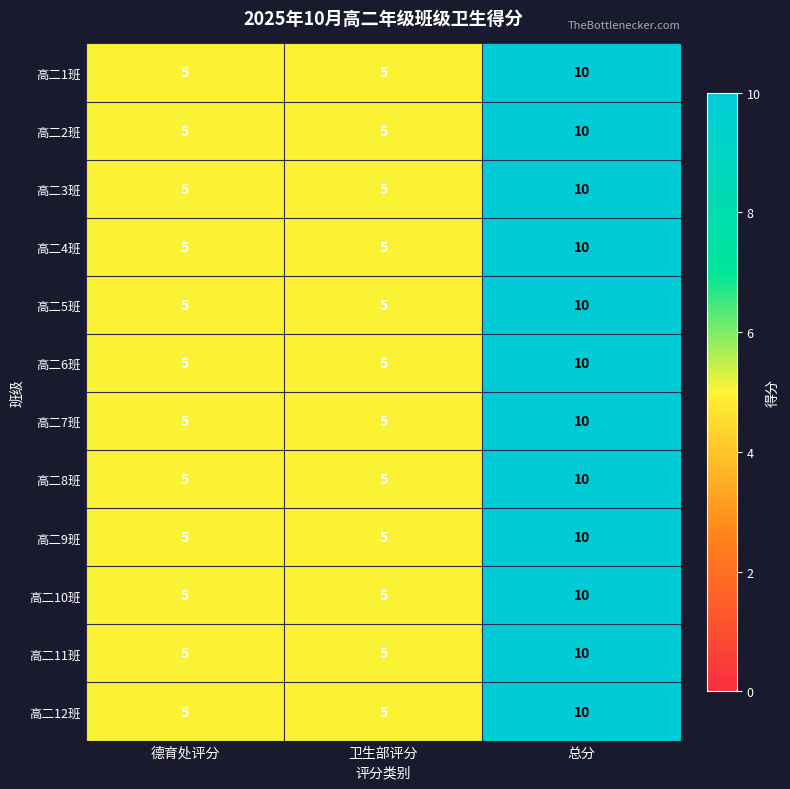

What is the total value across all series at 卫生部评分?

60